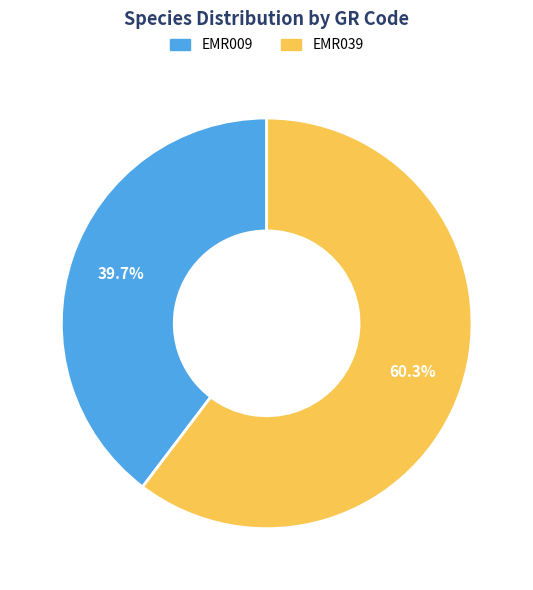

How many segments does this pie chart have?

2